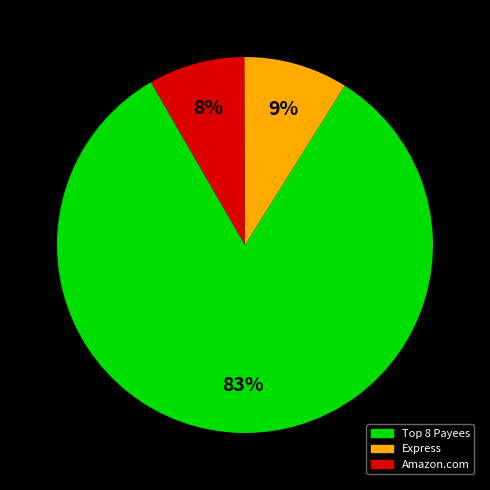

Is there any slice that represents more than half of the pie?

Yes